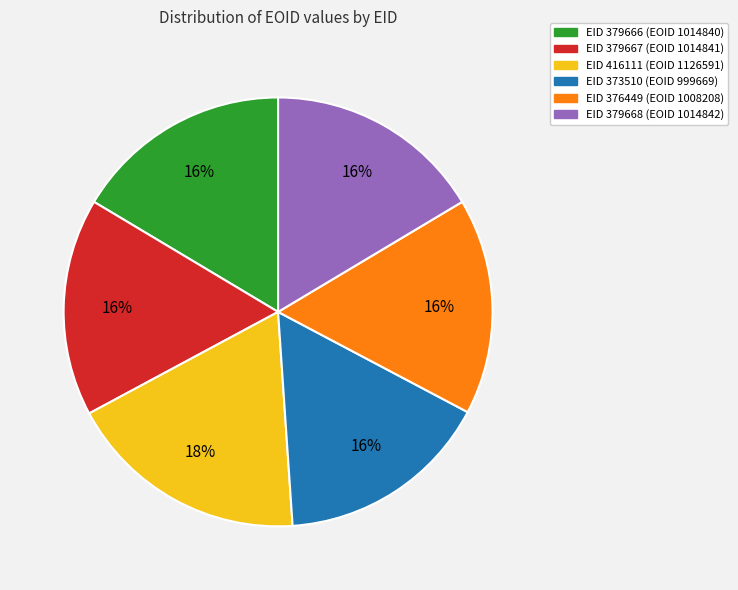

To the nearest percent, what is the average slice percentage?

17%